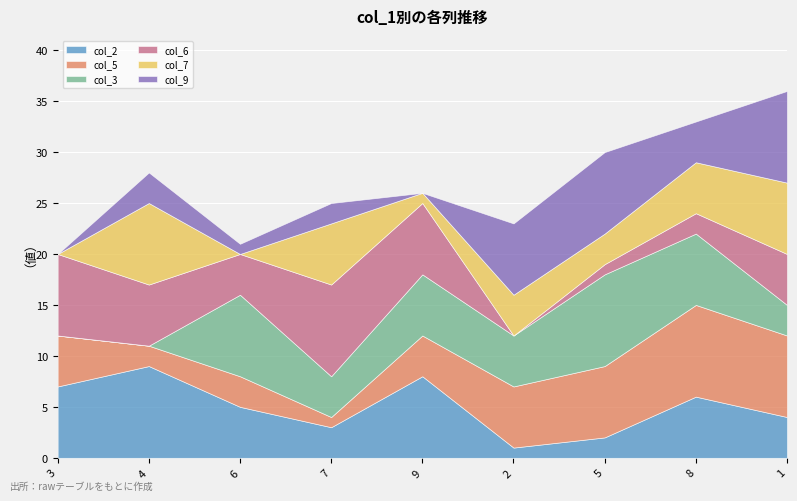

What is the label of the 4th point from the right?

2